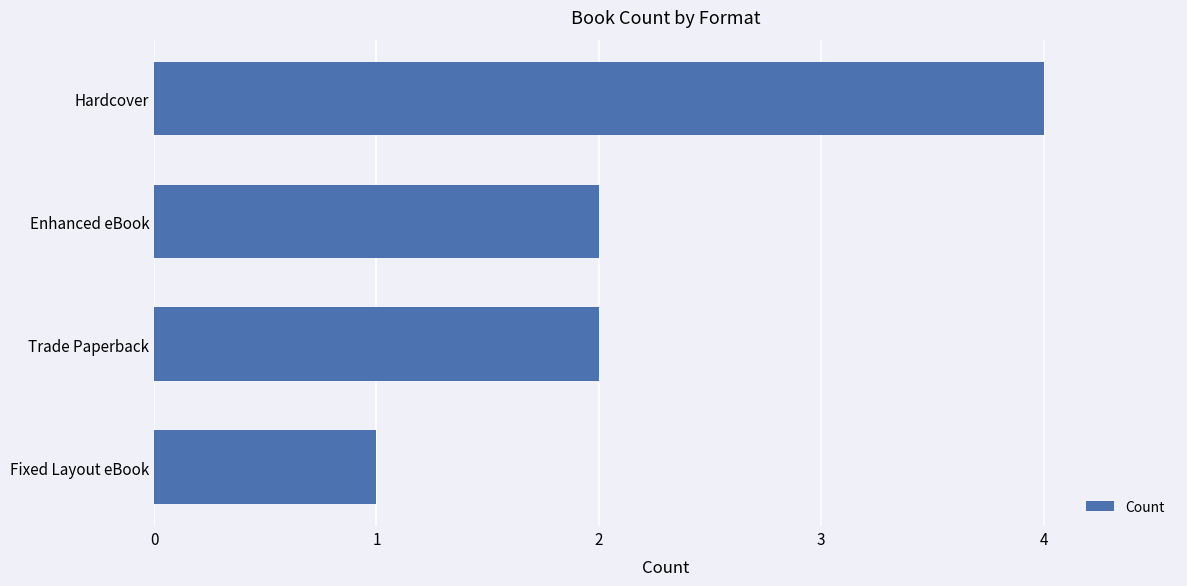

What is the sum of the values at Fixed Layout eBook and Enhanced eBook?

3